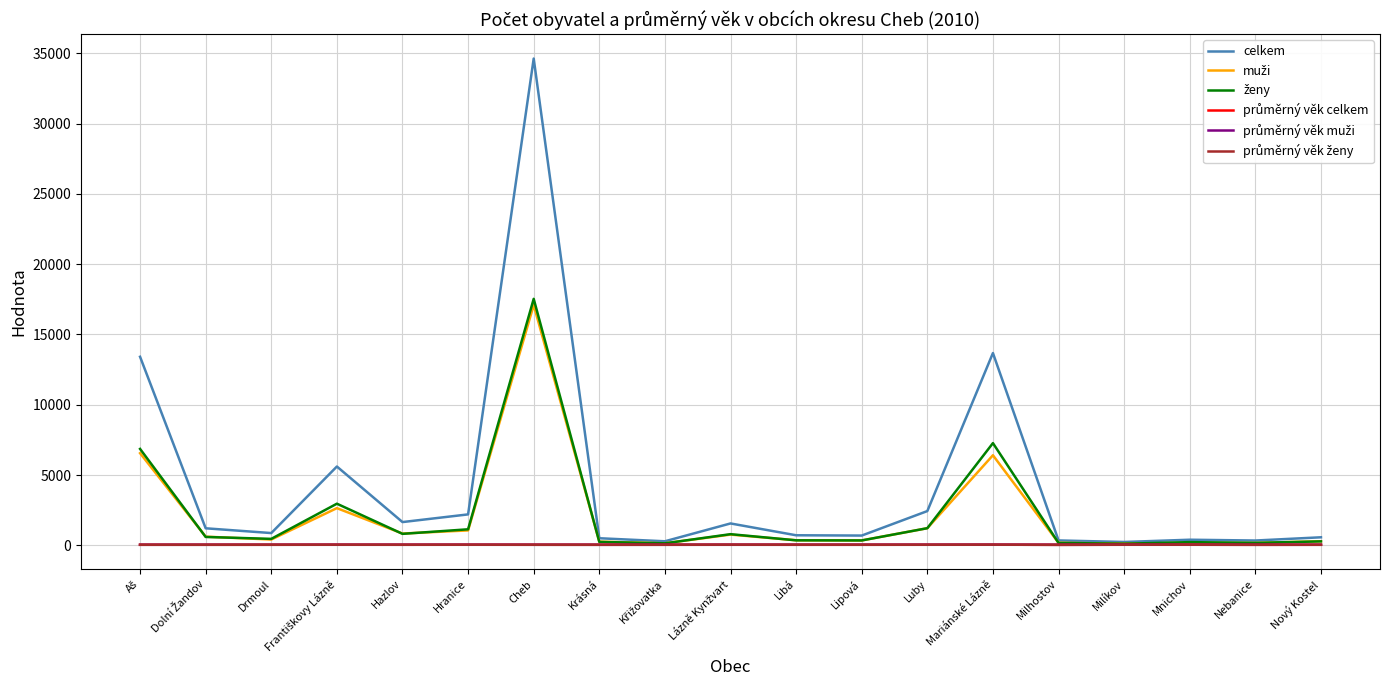

What is the greatest value displayed?

34626.0